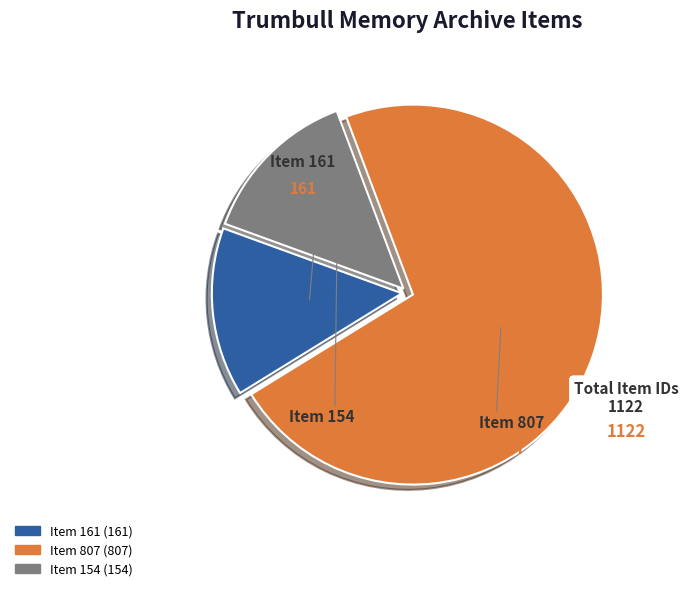

Is there a majority slice in this chart?

Yes